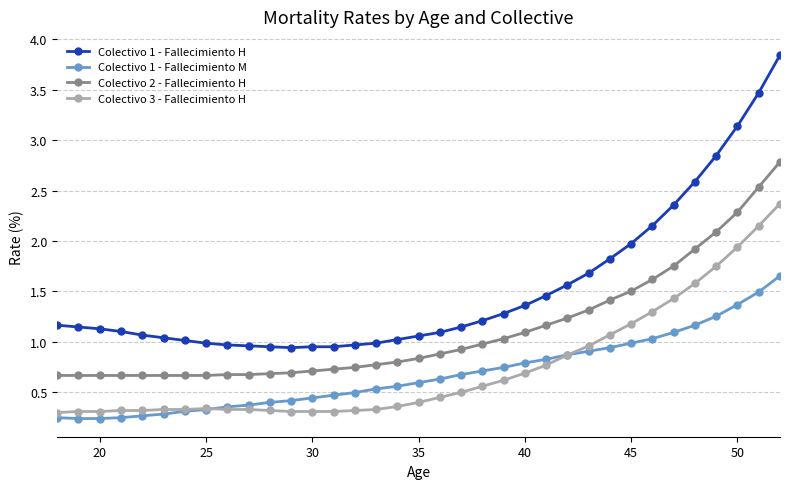

True or false: Colectivo 3 - Fallecimiento H and Colectivo 2 - Fallecimiento H intersect in this chart.

False